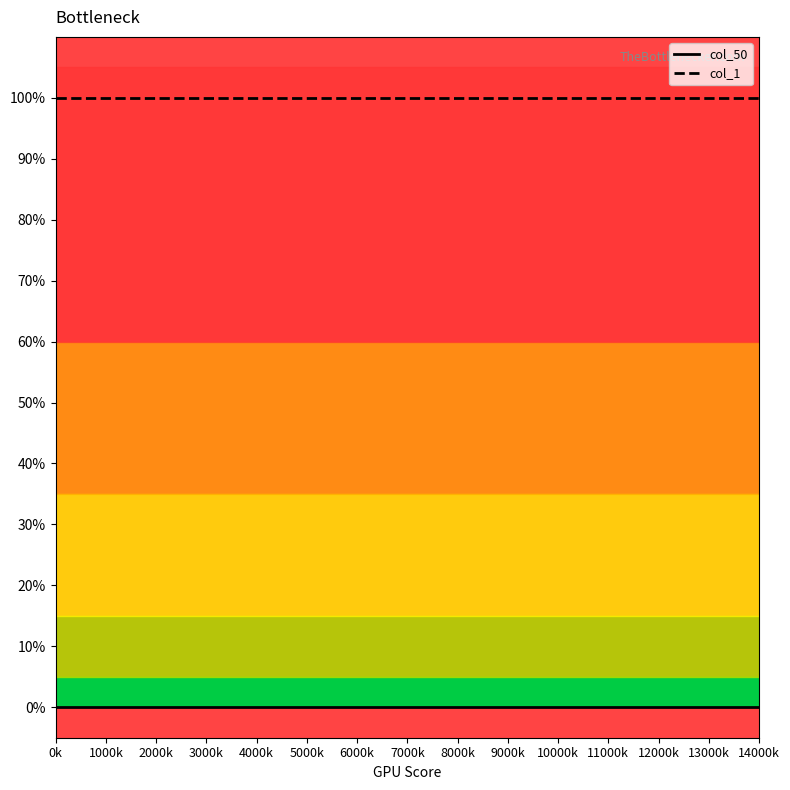

What are all the series names shown in the legend?

col_50, col_1